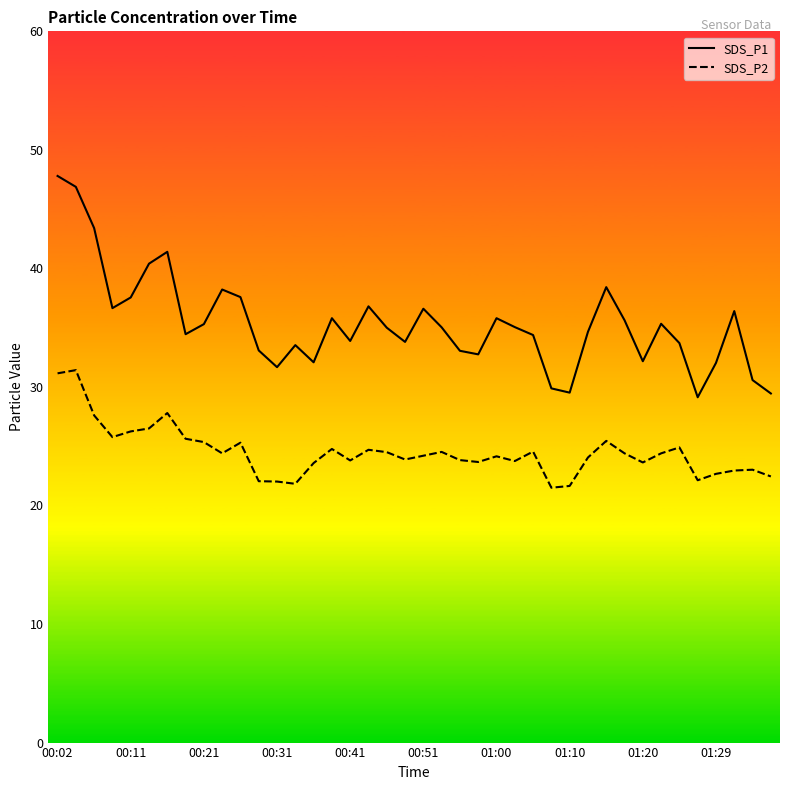

Which series has the largest total across all categories?

SDS_P1